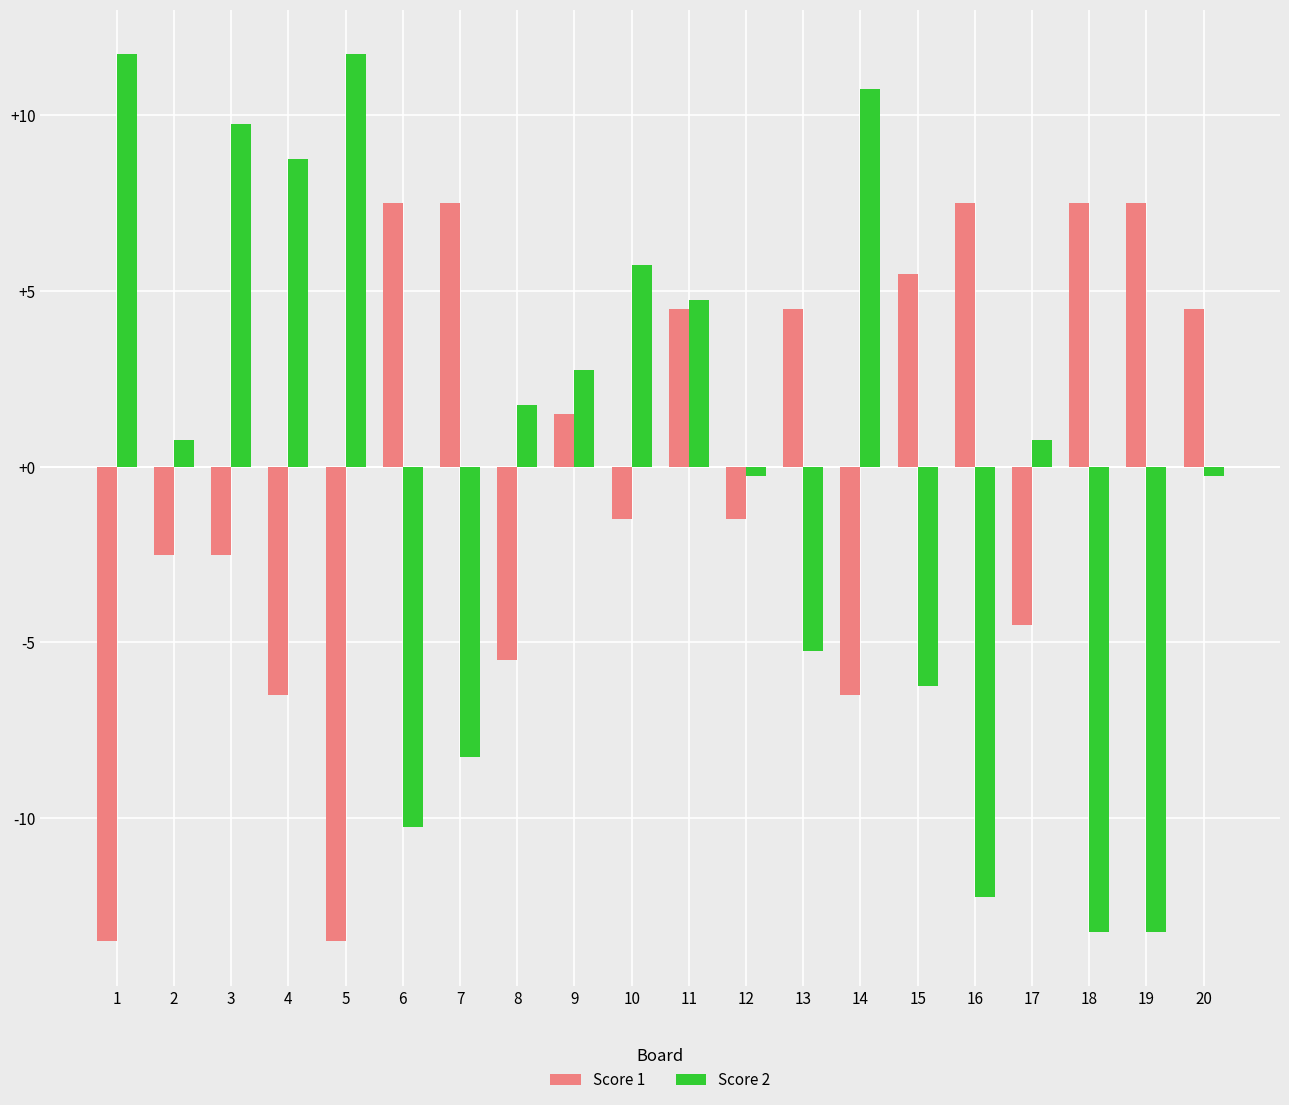

Between 4 and 14, which series saw the biggest shift?

Score 2